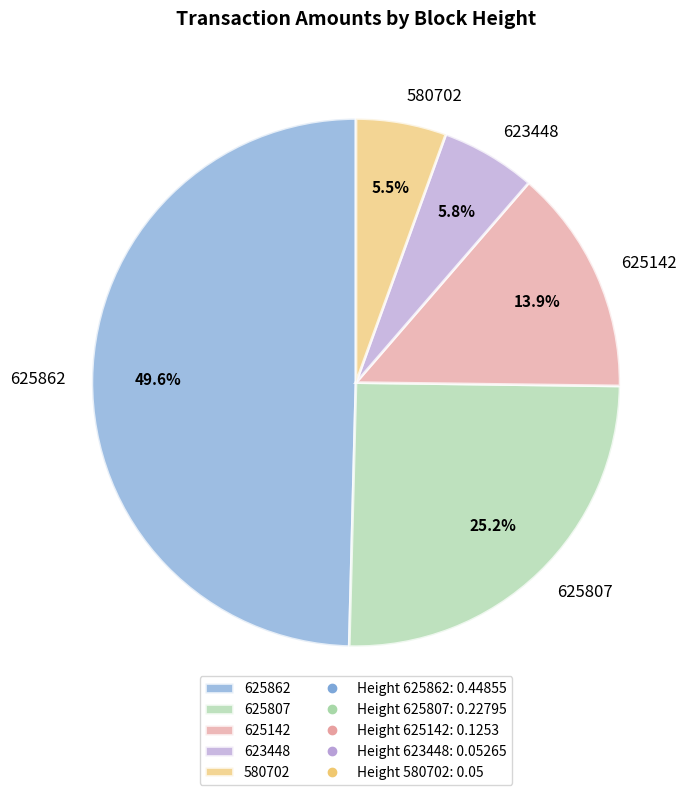

The 580702 slice represents 1% of the pie. True or false?

False